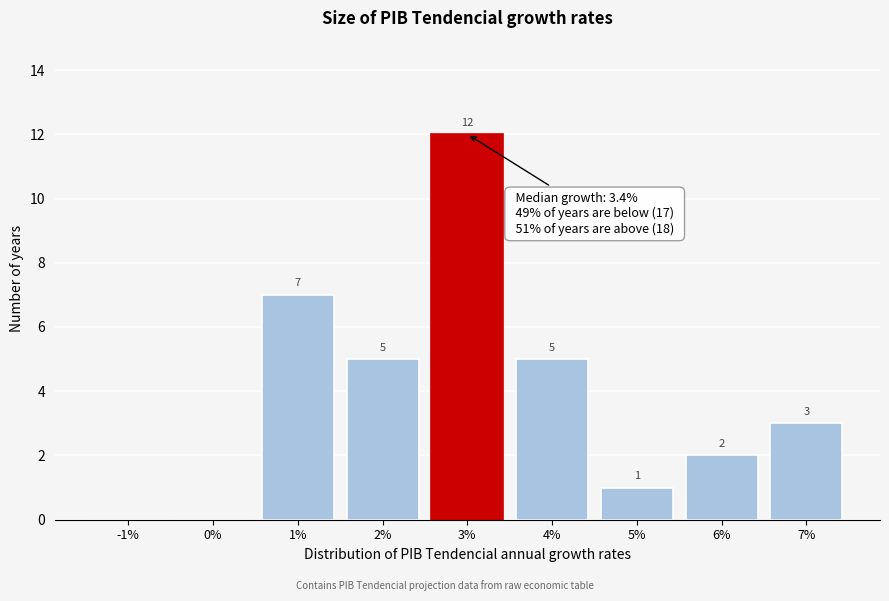

Reading left to right, extract all data points from this chart.

-1%=0	0%=0	1%=7	2%=5	3%=12	4%=5	5%=1	6%=2	7%=3